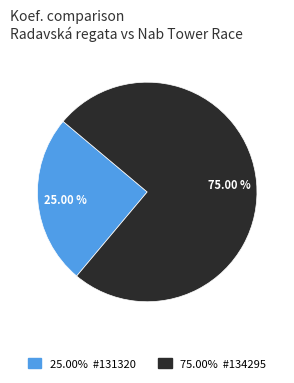

Is there a majority slice in this chart?

Yes